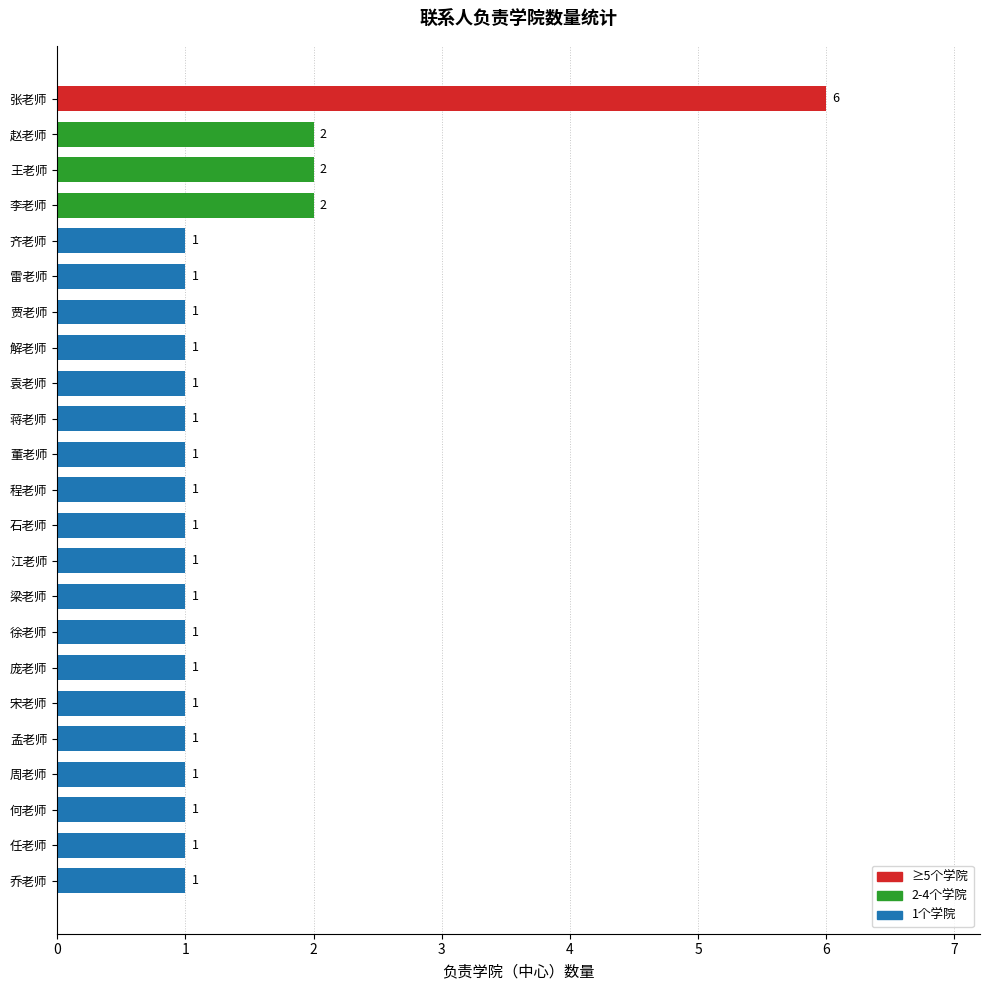

Is it true that the value at 梁老师 is 2?

False